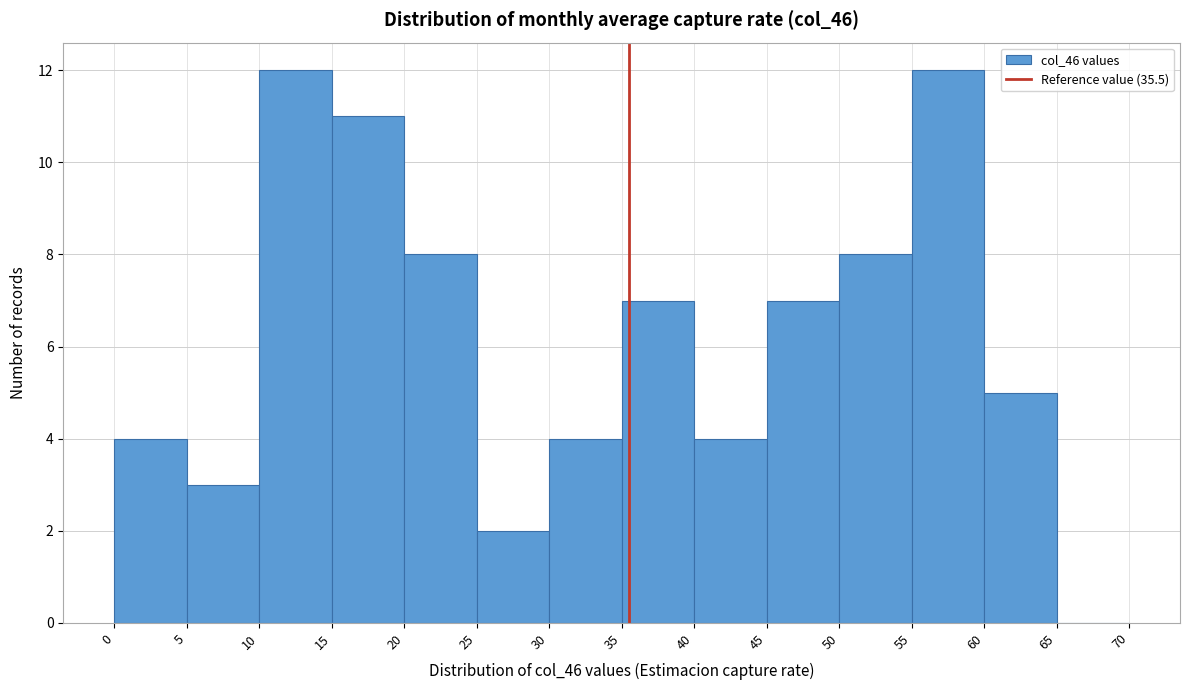

Reading left to right, list every bar in this chart as the range it spans on the x-axis followed by its height. The values are not printed on the chart, so give them approximately, as read against the axis.

0 to 5: 4
5 to 10: 3
10 to 15: 12
15 to 20: 11
20 to 25: 8
25 to 30: 2
30 to 35: 4
35 to 40: 7
40 to 45: 4
45 to 50: 7
50 to 55: 8
55 to 60: 12
60 to 65: 5
65 to 70: 0